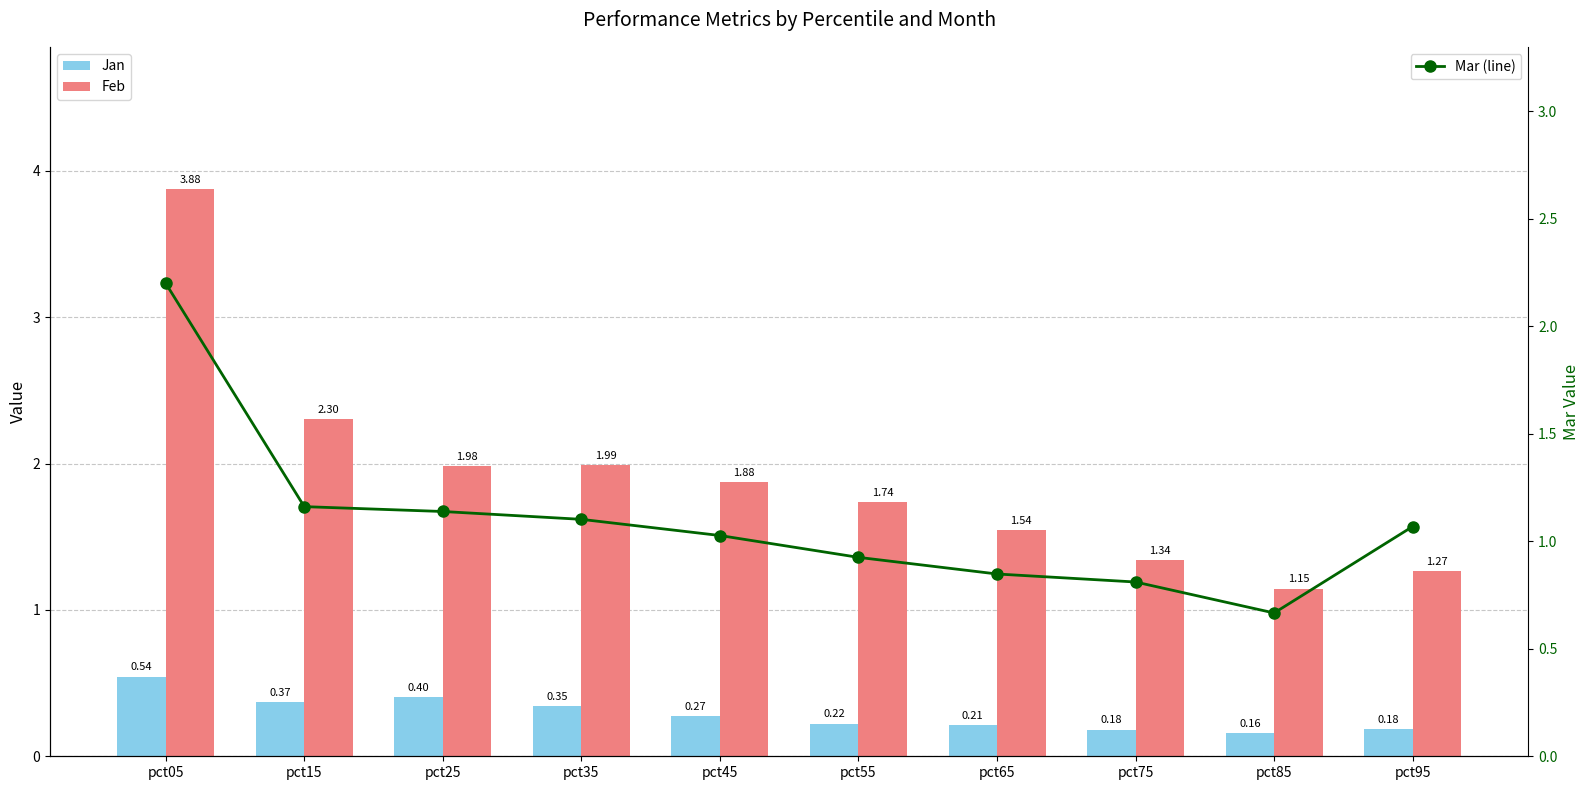

Rank the series by their average value, from highest to lowest.

Feb, Mar (line), Jan